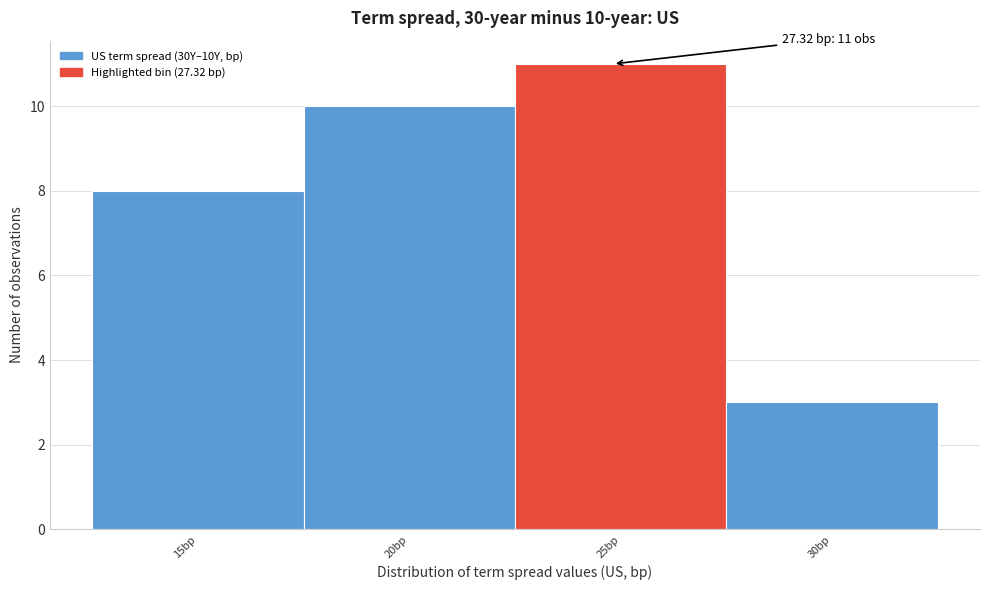

Reading left to right, extract all data points from this chart.

15bp=8	20bp=10	25bp=11	30bp=3